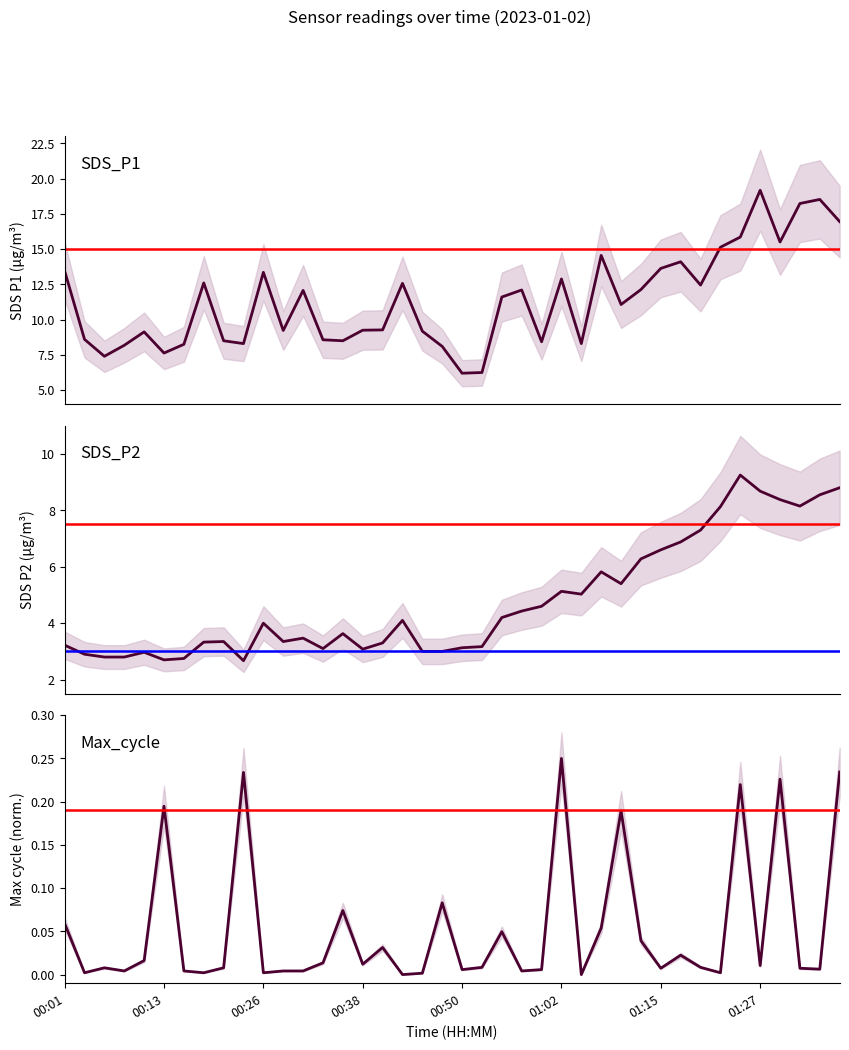

How many positive values does the Max_cycle series have?

38